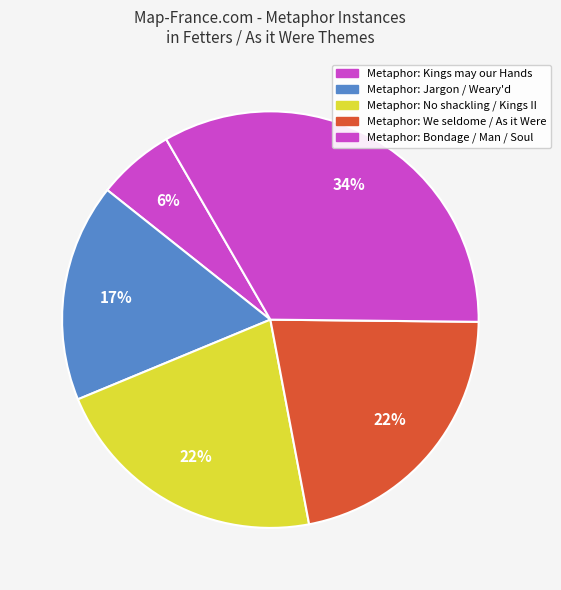

Count the number of slices in the pie.

5